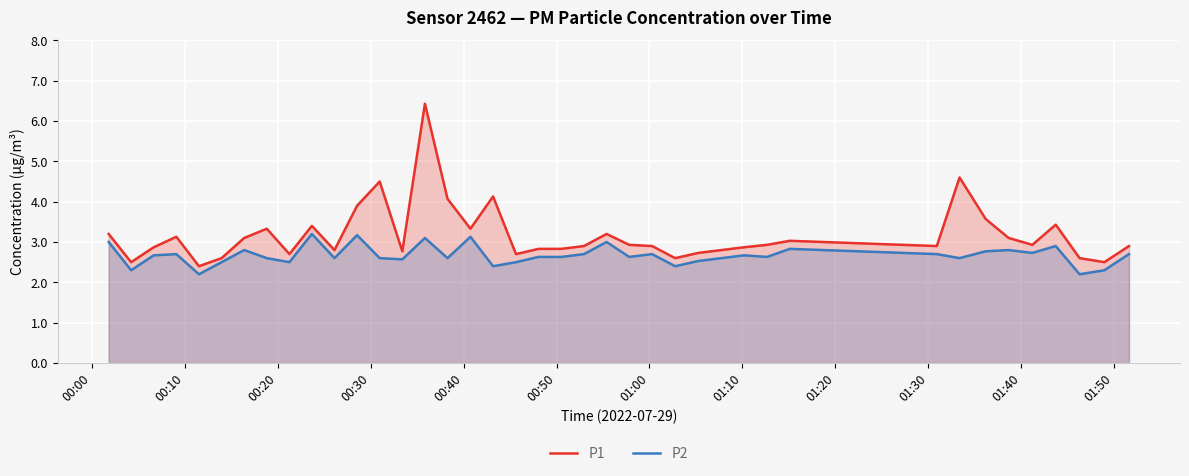

What is the greatest value displayed?

6.4